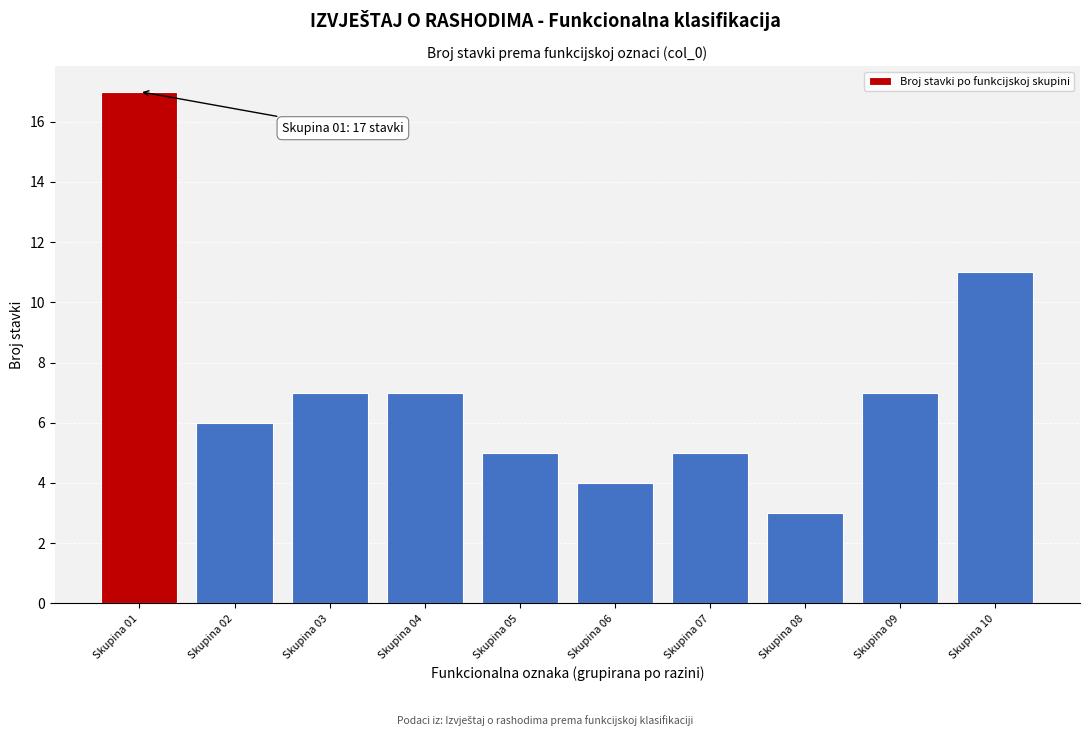

Reading right to left, what are all the values shown in this chart?

Skupina 10=11	Skupina 09=7	Skupina 08=3	Skupina 07=5	Skupina 06=4	Skupina 05=5	Skupina 04=7	Skupina 03=7	Skupina 02=6	Skupina 01=17